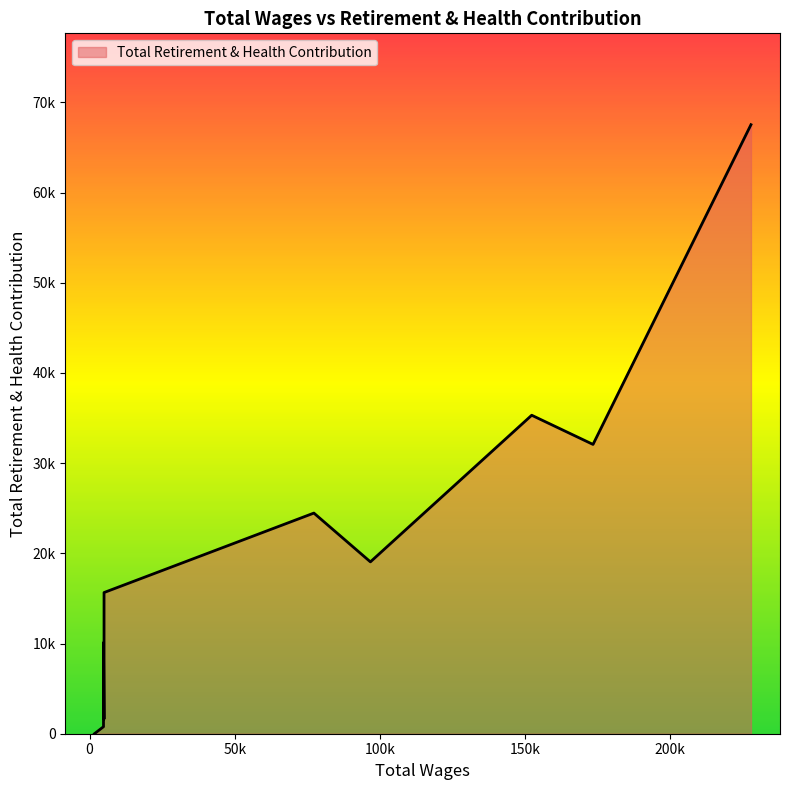

What is the greatest value displayed?

67533